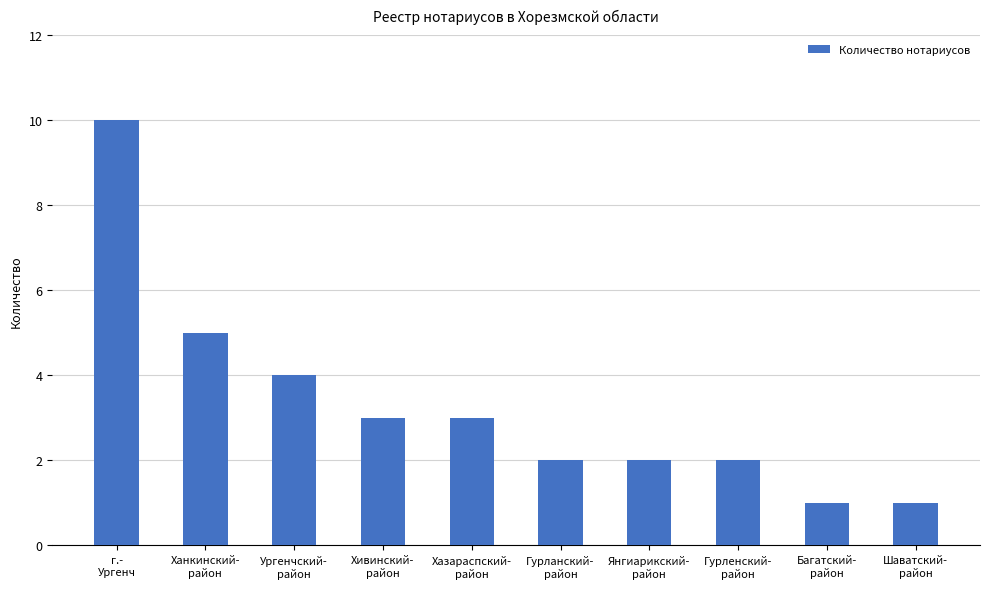

What is the difference between the second highest and minimum values?

4